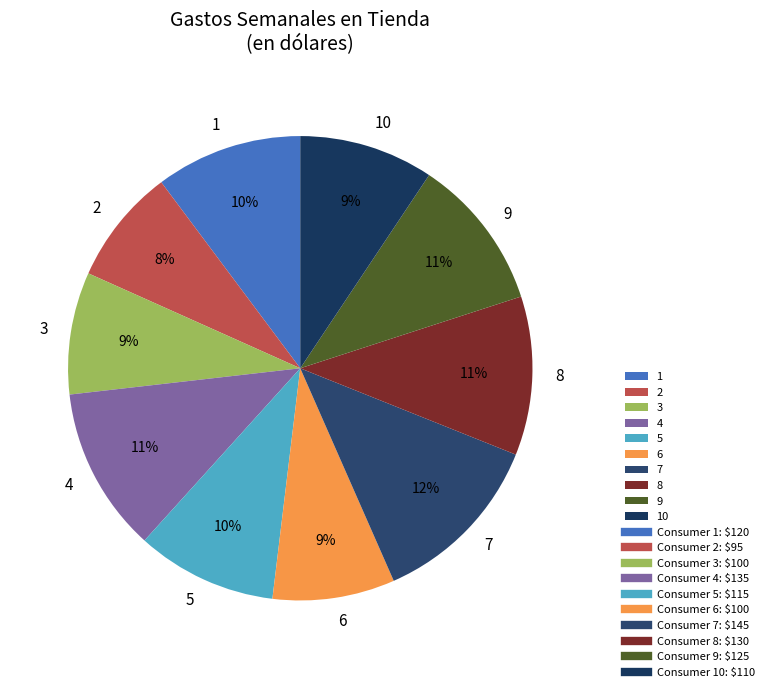

Is there a majority slice in this chart?

No